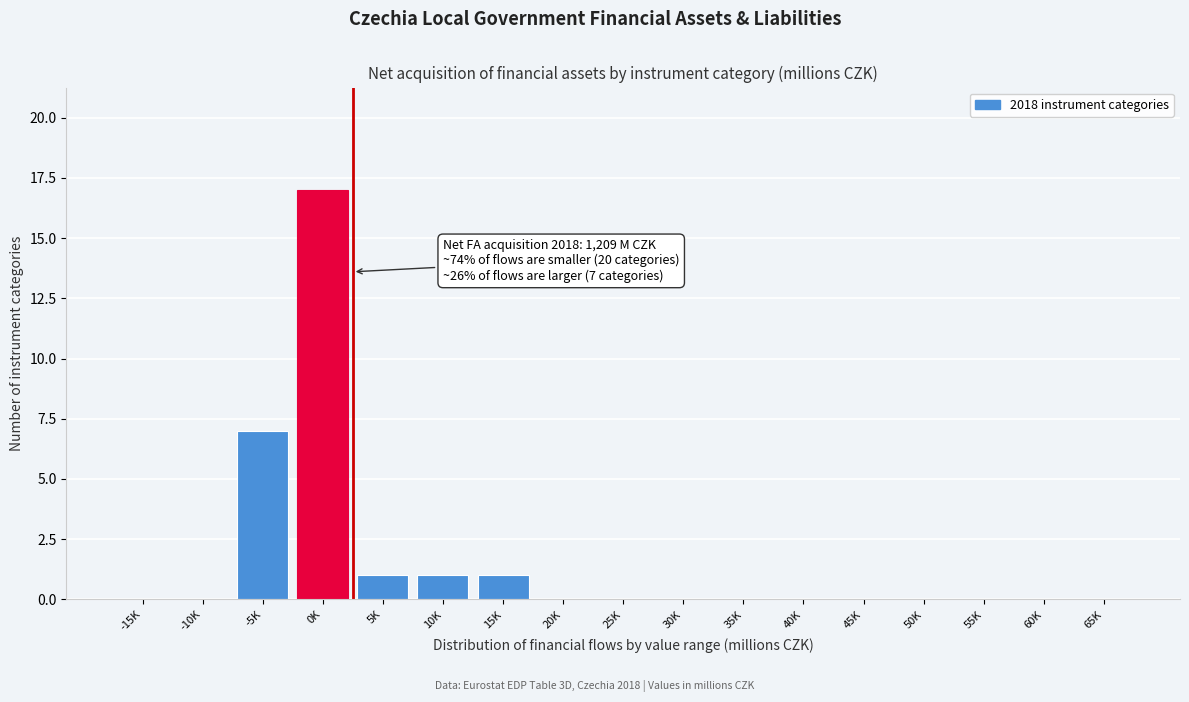

Reading left to right, transcribe all the data shown in this chart.

-15K=0	-10K=0	-5K=7	0K=17	5K=1	10K=1	15K=1	20K=0	25K=0	30K=0	35K=0	40K=0	45K=0	50K=0	55K=0	60K=0	65K=0